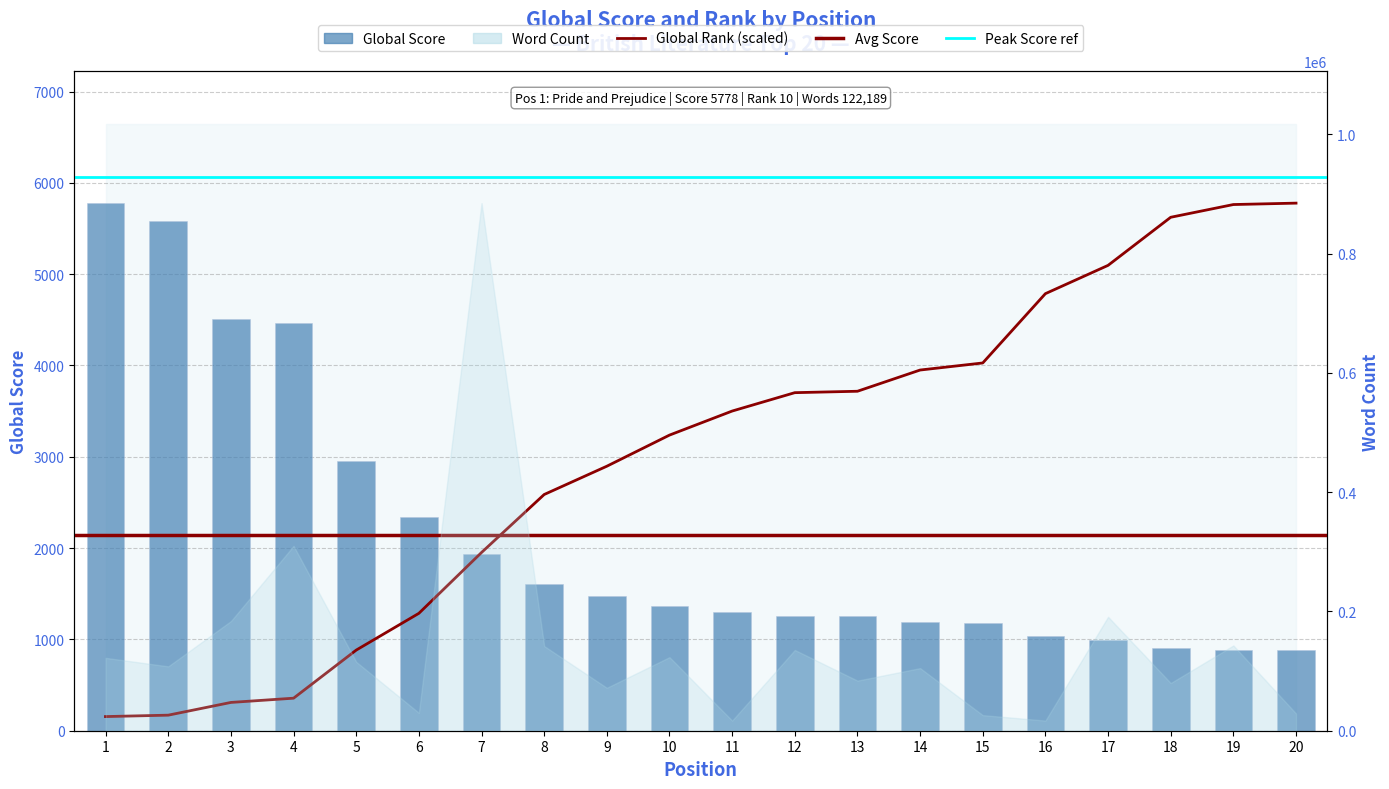

What is the spread (max minus min) of values at 9?

1418.7